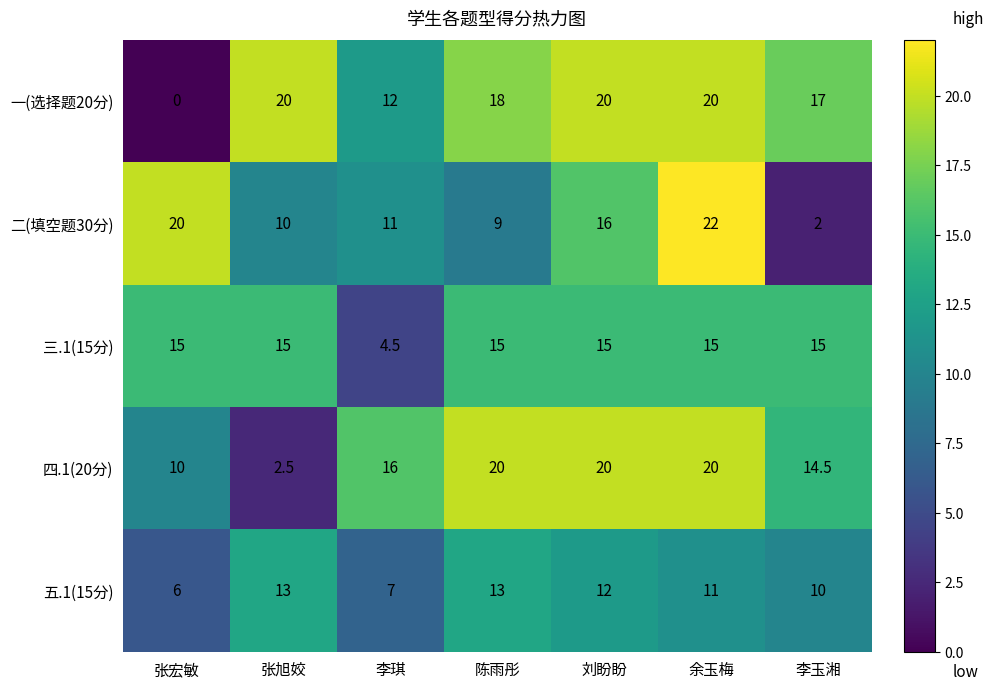

What is the lowest value of the 五.1(15分) series?

6.0